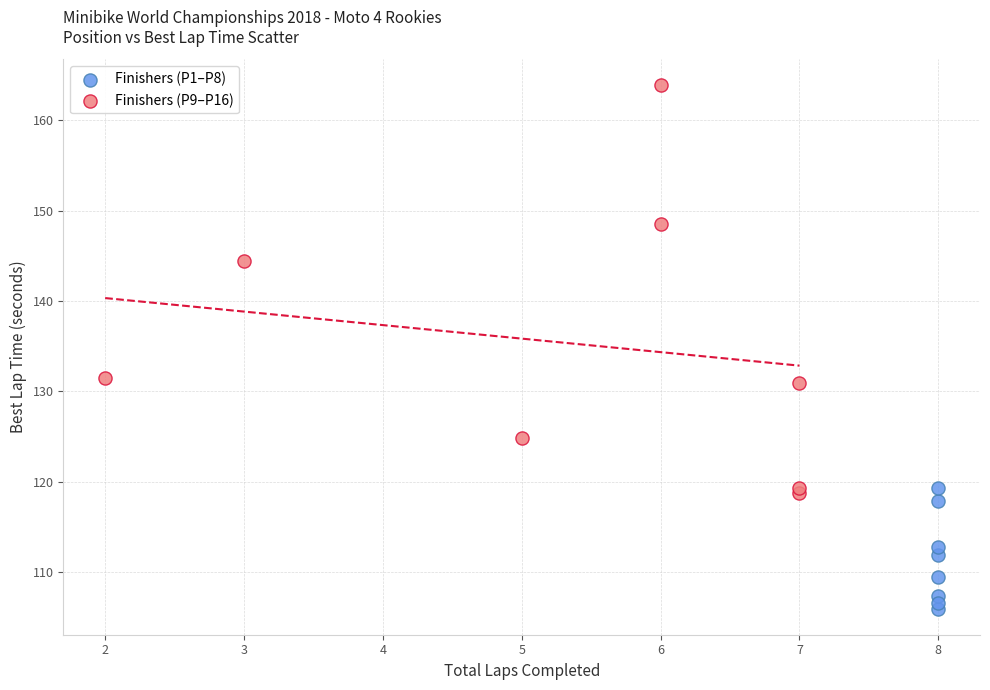

Which series contains the highest Y value?

Finishers (P9–P16)